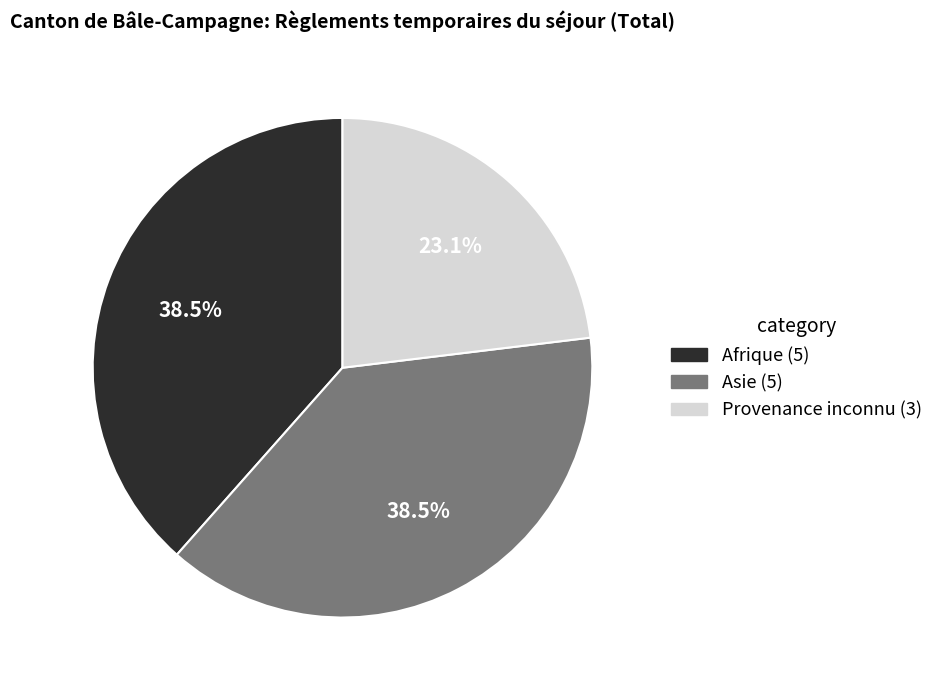

Does any single category account for the majority?

No